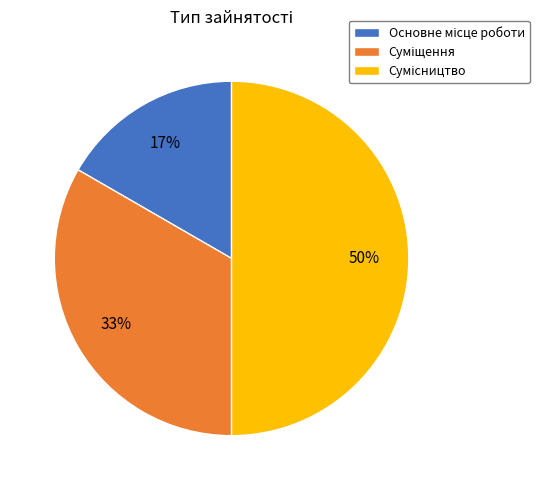

To the nearest percent, what is the difference between the largest and smallest slice percentages?

33%